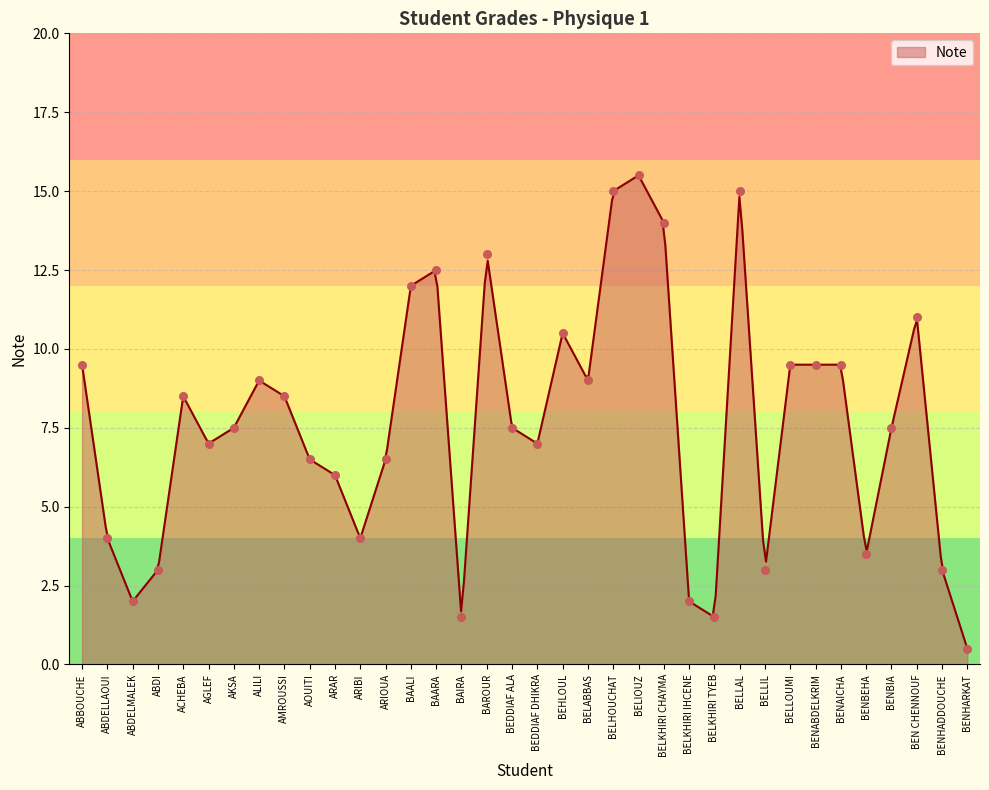

Which has a higher value, BELKHIRI TYEB or ALILI?

ALILI